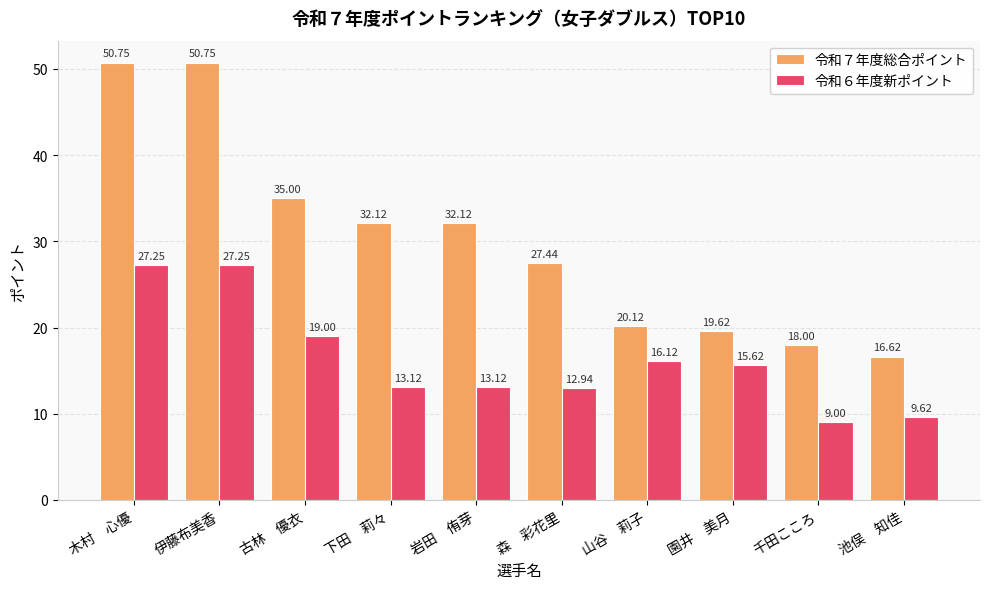

Is the value of 令和６年度新ポイント at 岩田　侑芽 greater than the value of 令和７年度総合ポイント at 下田　莉々?

No